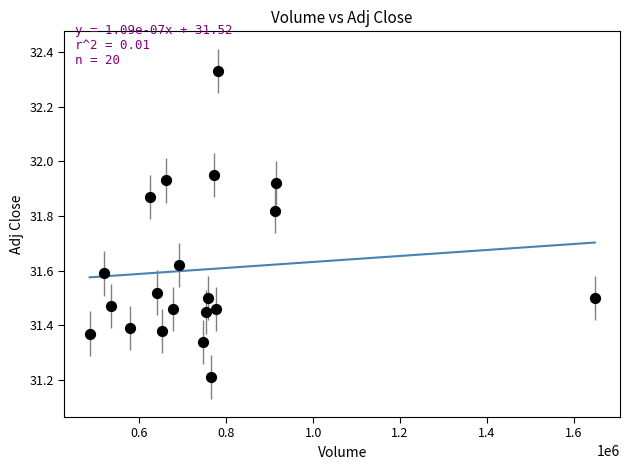

What Y value in the scatter plot is closest to 31?

31.2